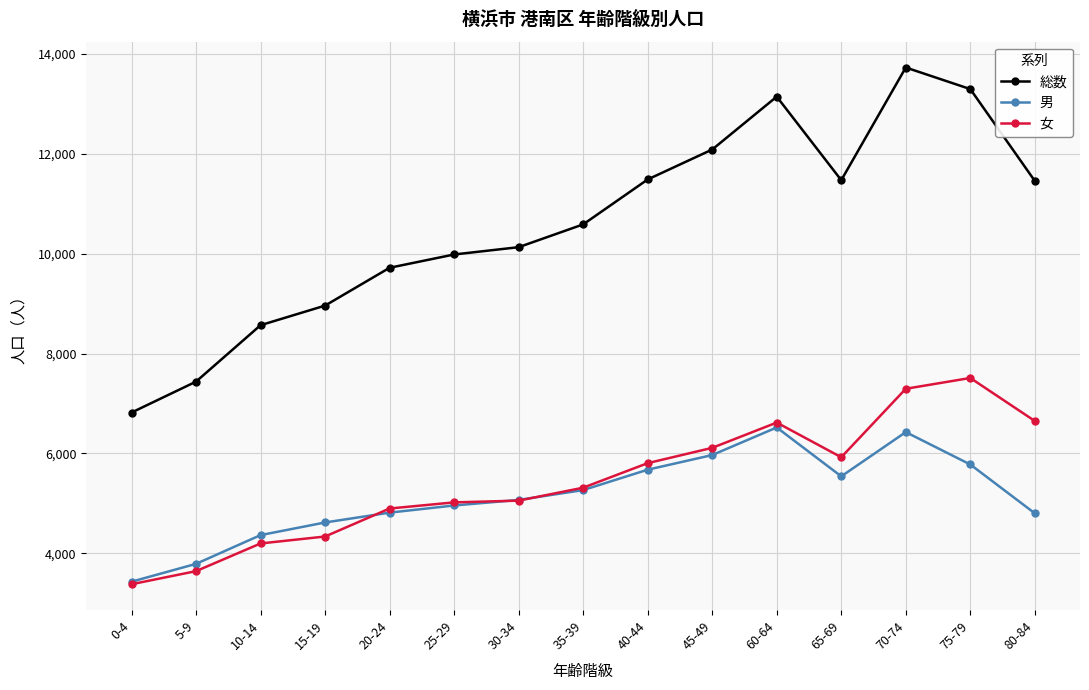

Which series changed the most between 0-4 and 15-19?

総数